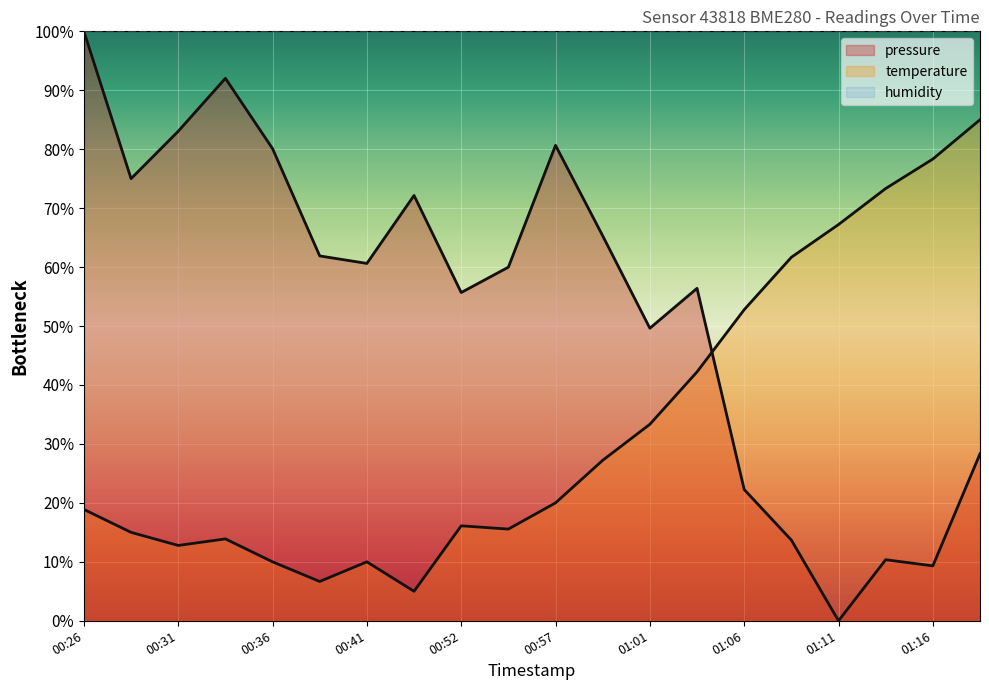

The value of temperature at 01:11 is 88.6. True or false?

False